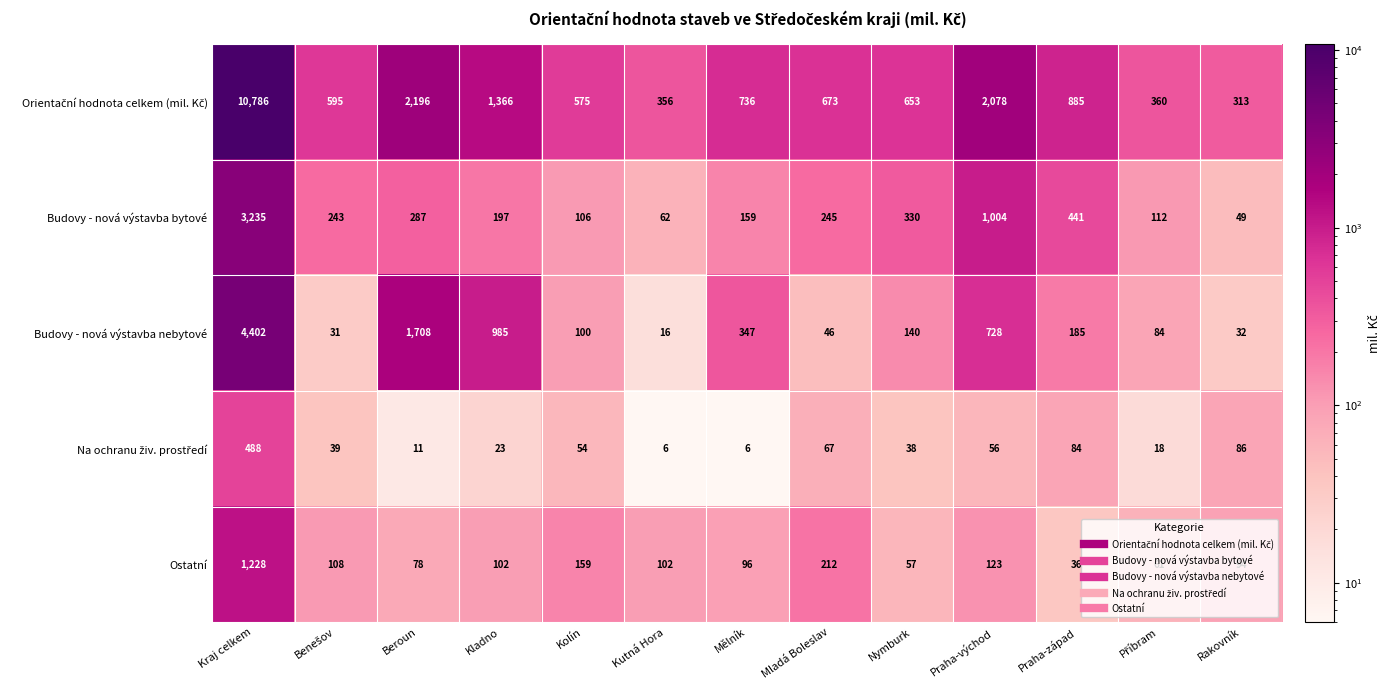

What is the minimum value for Ostatní?

36